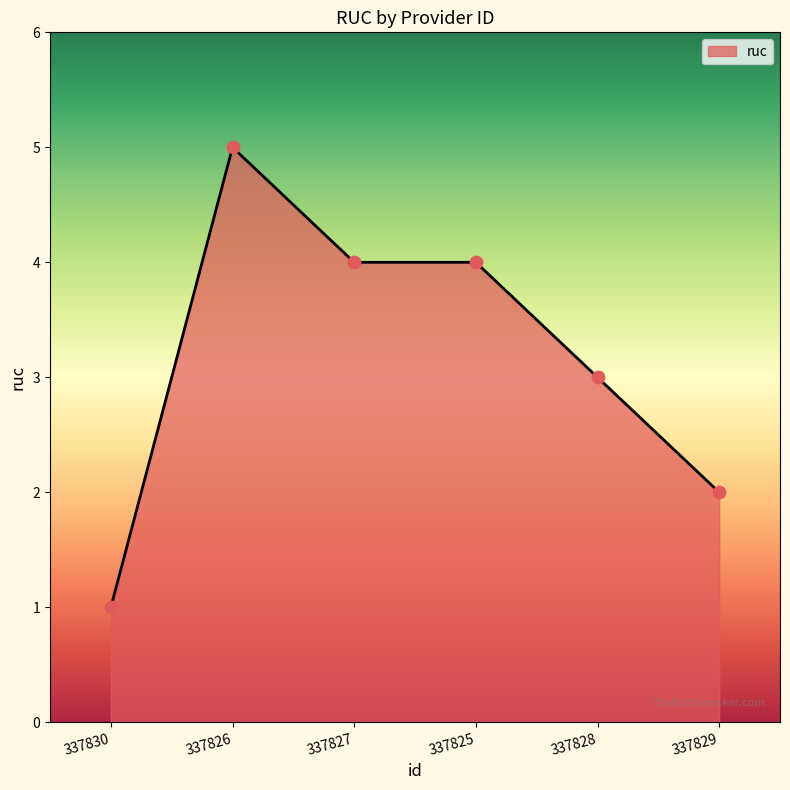

What is the change in value from 337826 to 337829?

-3